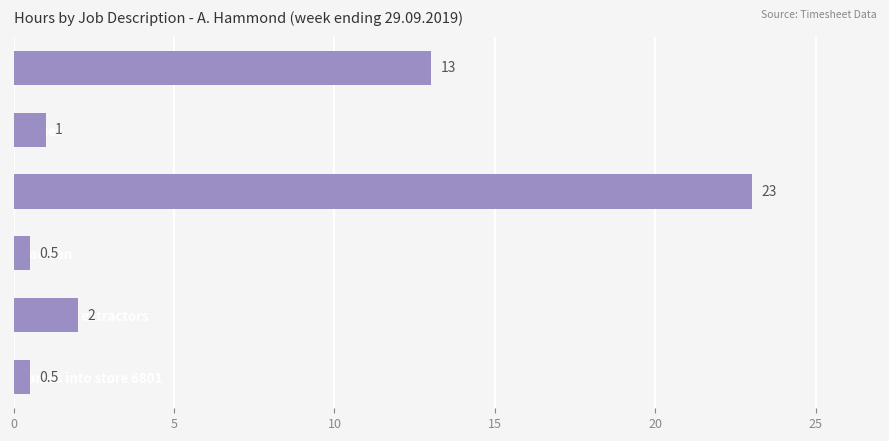

Is it true that the value at frames into store 6801 is 0.5?

True